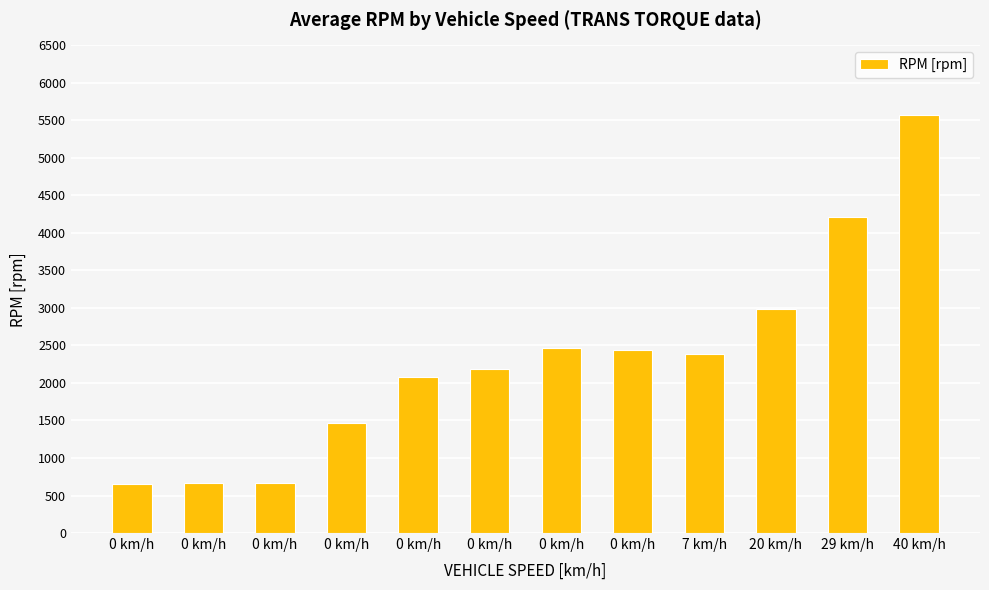

The value at 0 km/h is 2086. True or false?

True